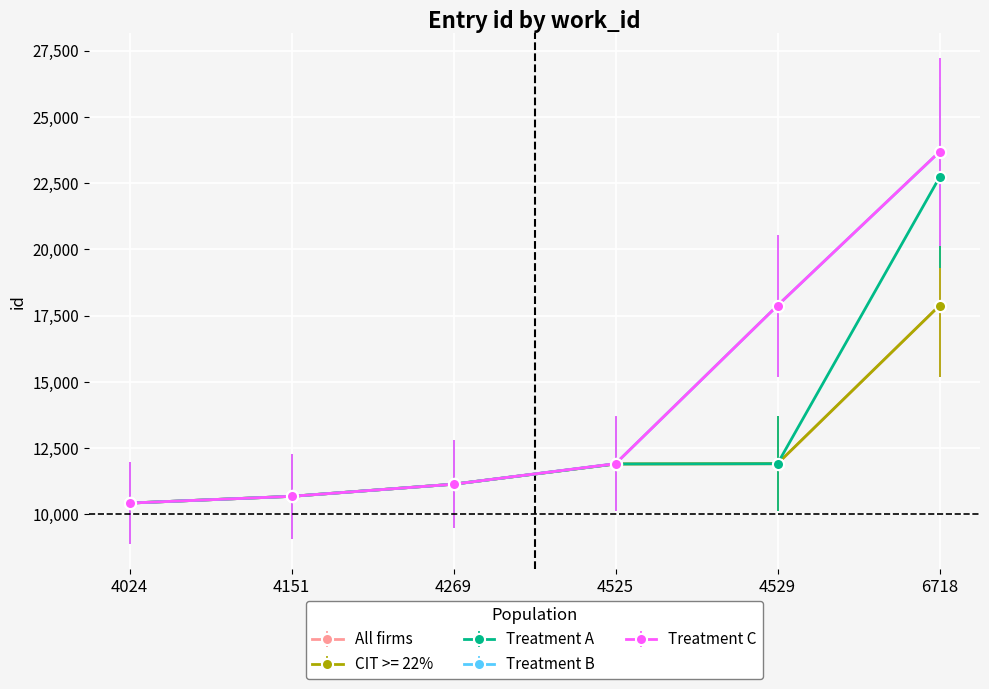

At which category is the sum across all series the highest?

6718